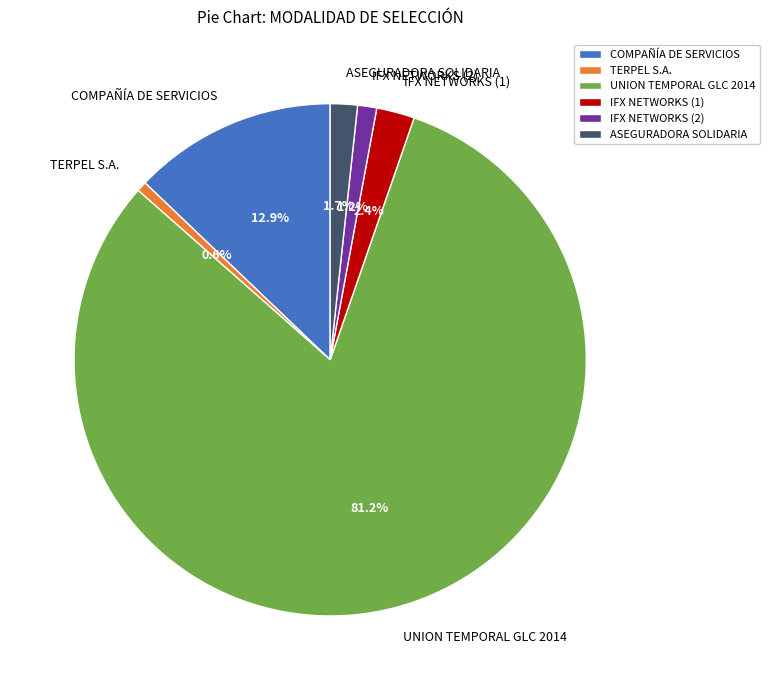

What is the smallest slice in the pie chart?

TERPEL S.A.